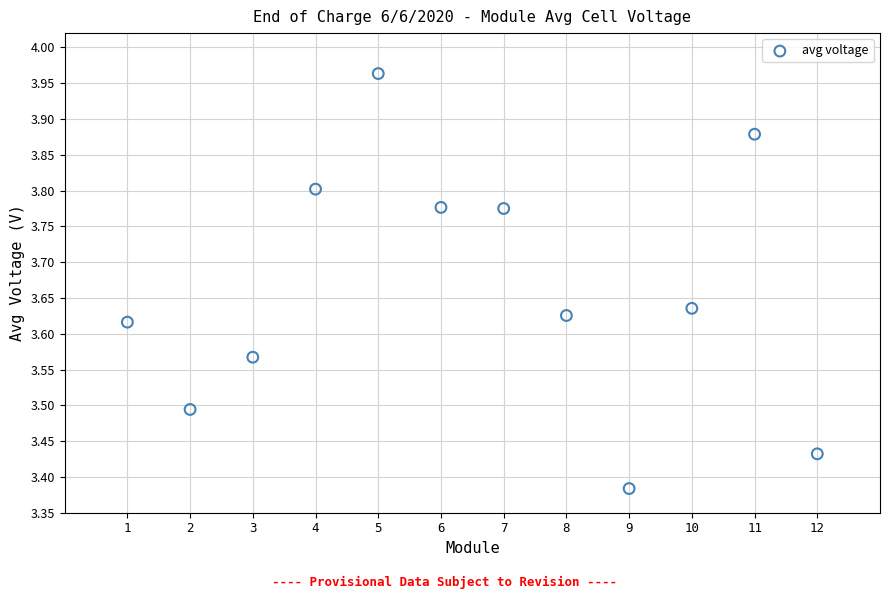

What is the average Y value?

3.7